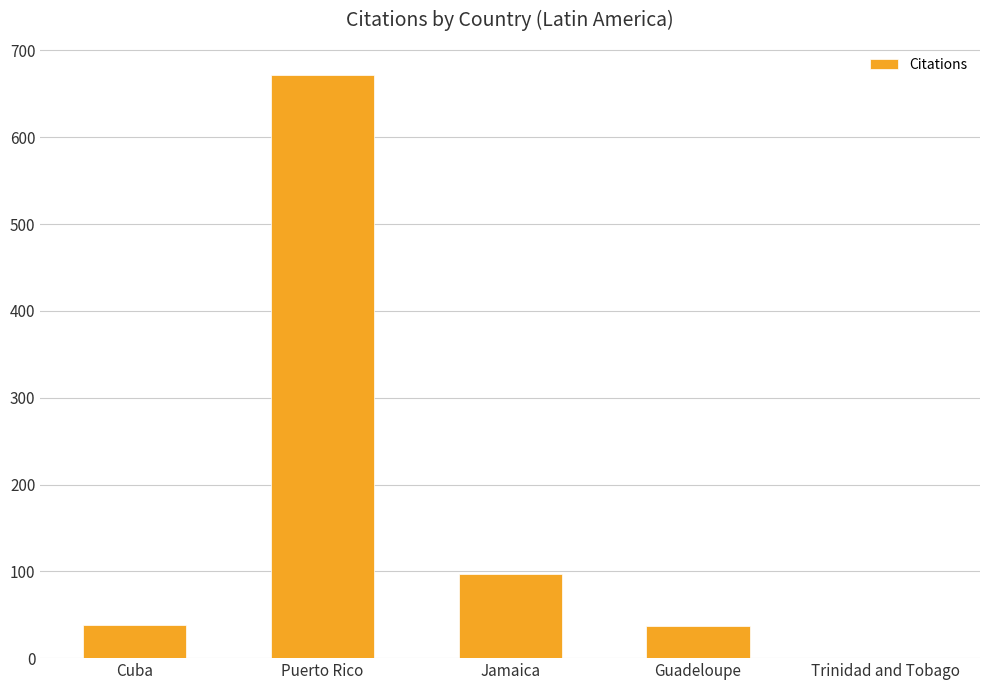

What is the ratio of the value at Jamaica to the value at Cuba?

2.6